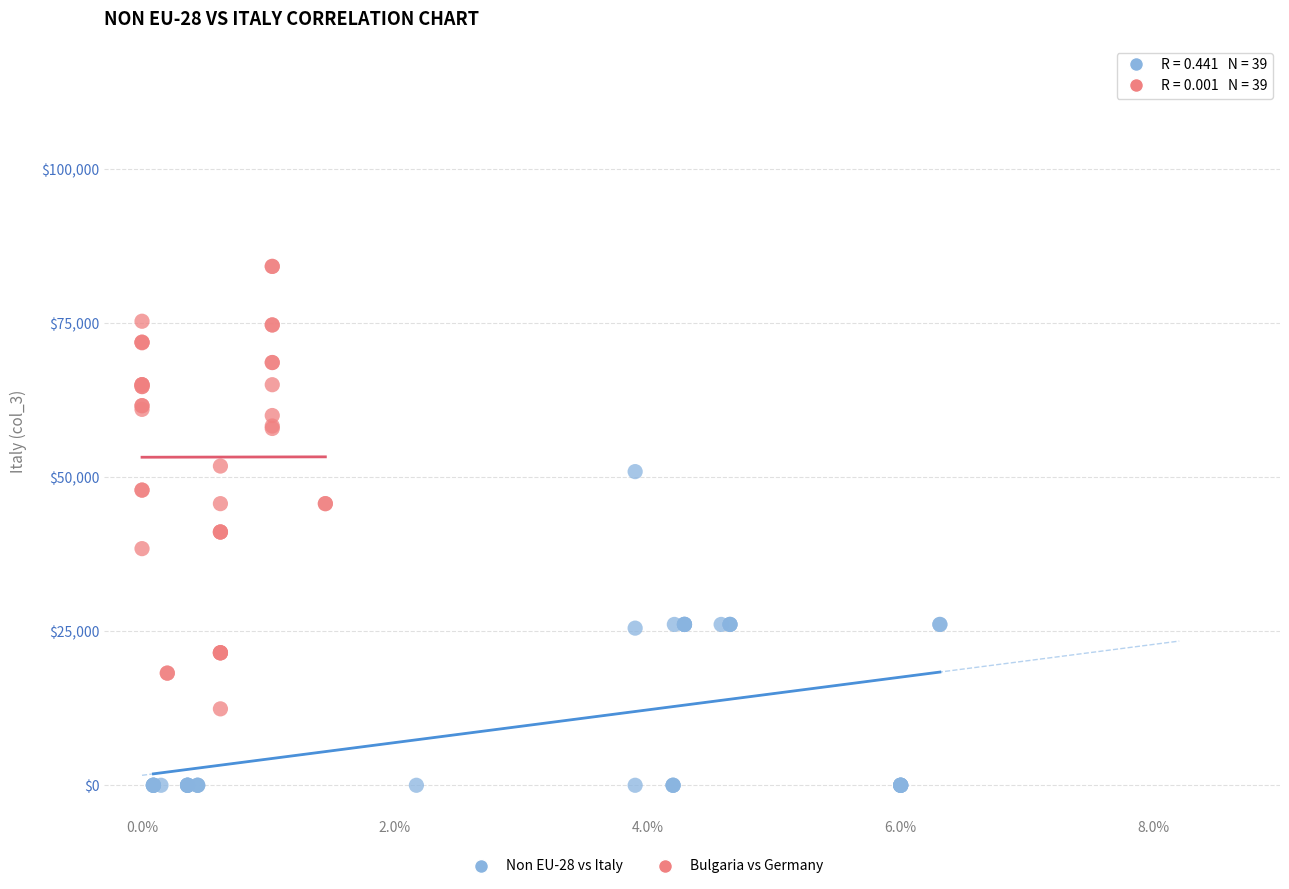

Which series contains the highest Y value?

Bulgaria vs Germany